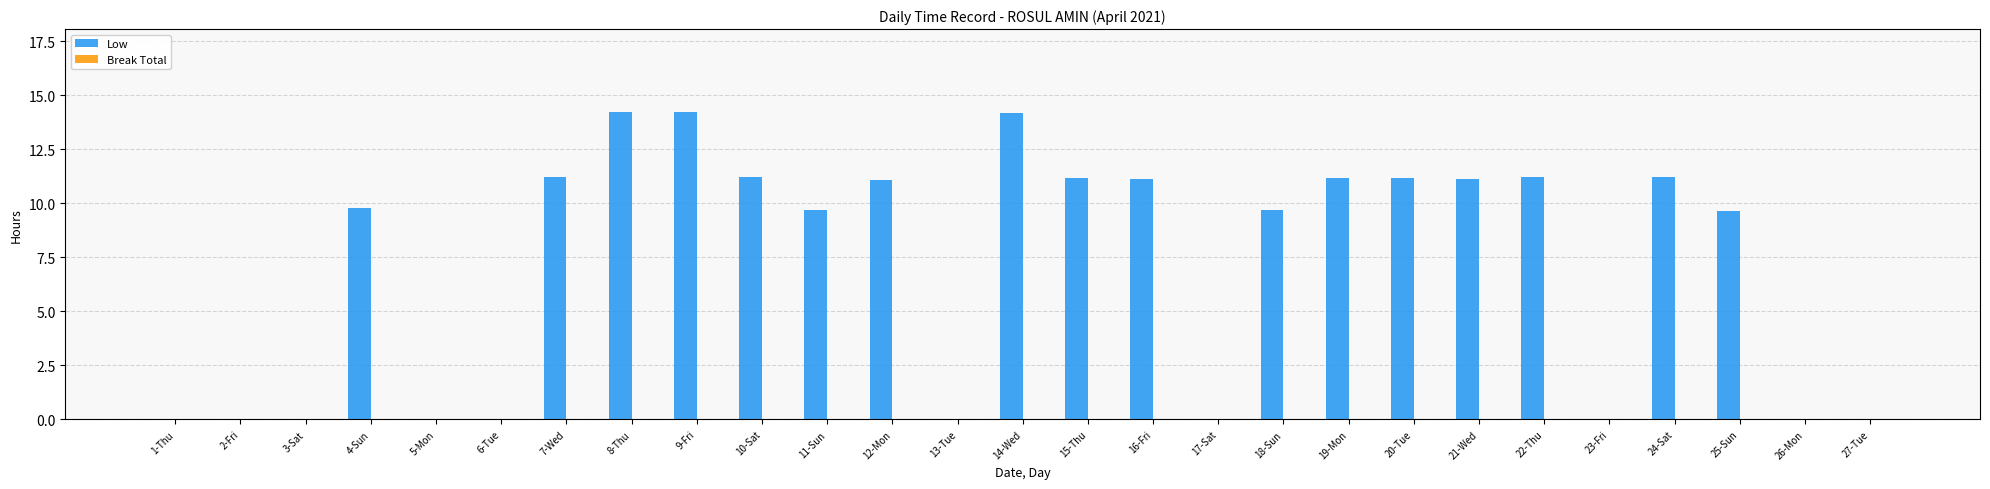

True or false: the data shows 5.9 at 18-Sun.

False